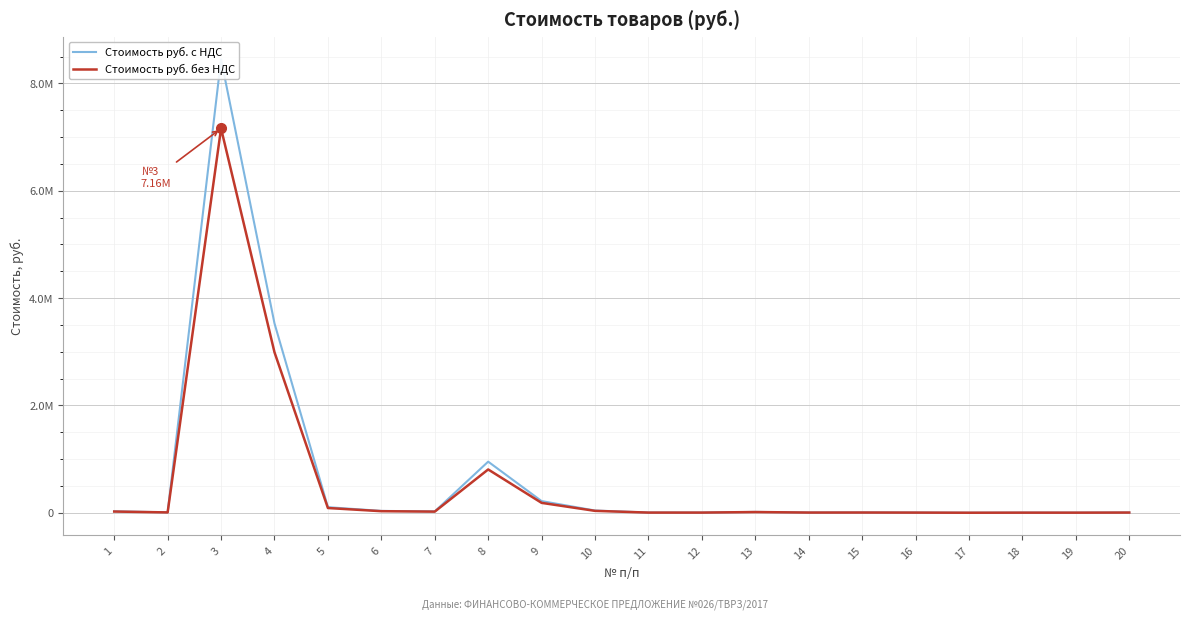

What is the difference between the Стоимость руб. с НДС values at 8 and 16?

948534.2